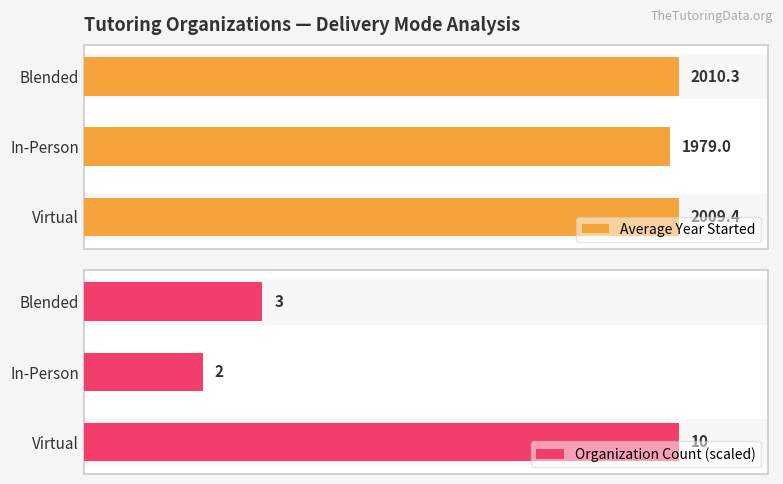

At which label is Average Year Started closest to 1994?

In-Person